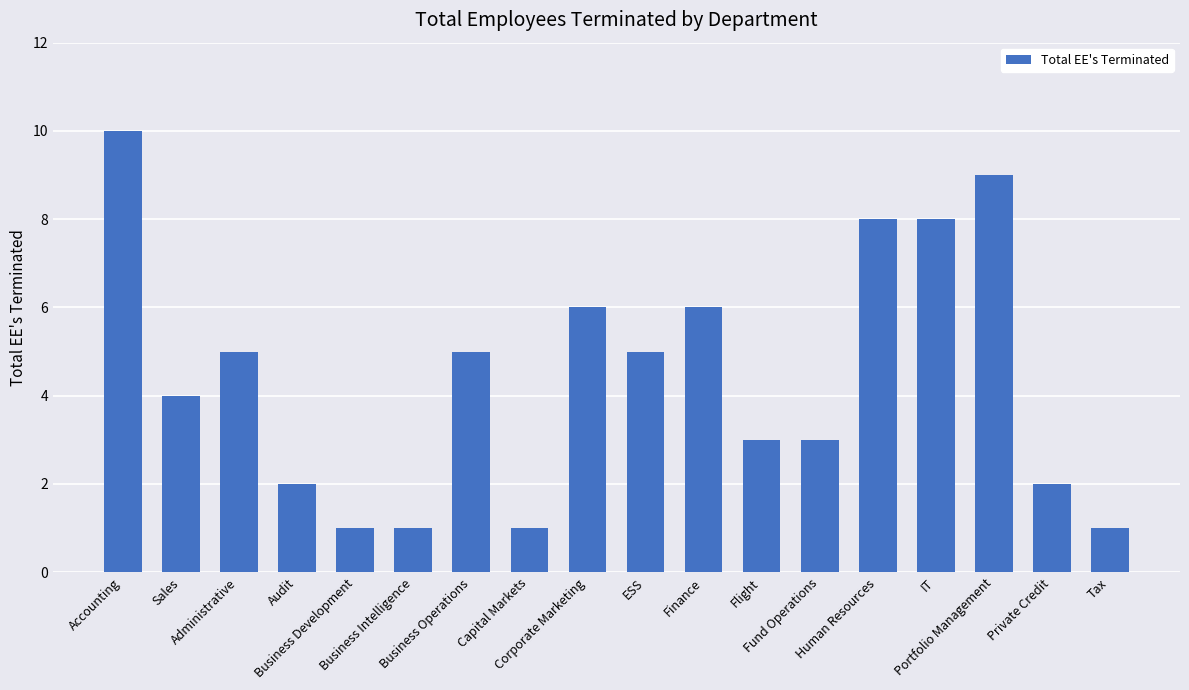

What is the minimum value shown in the chart?

1